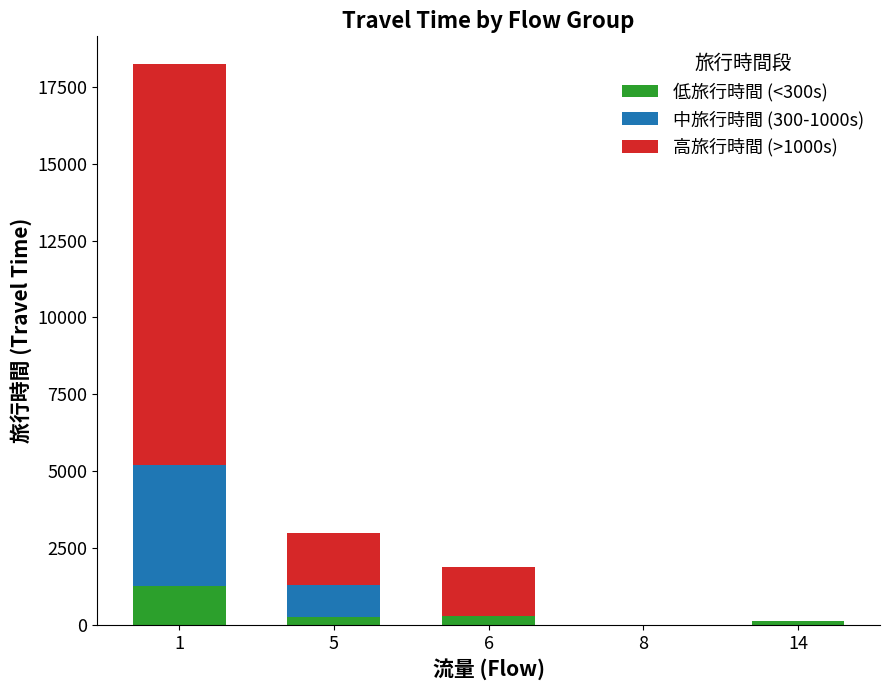

The value of 高旅行時間 (>1000s) at 1 is 13038. True or false?

True